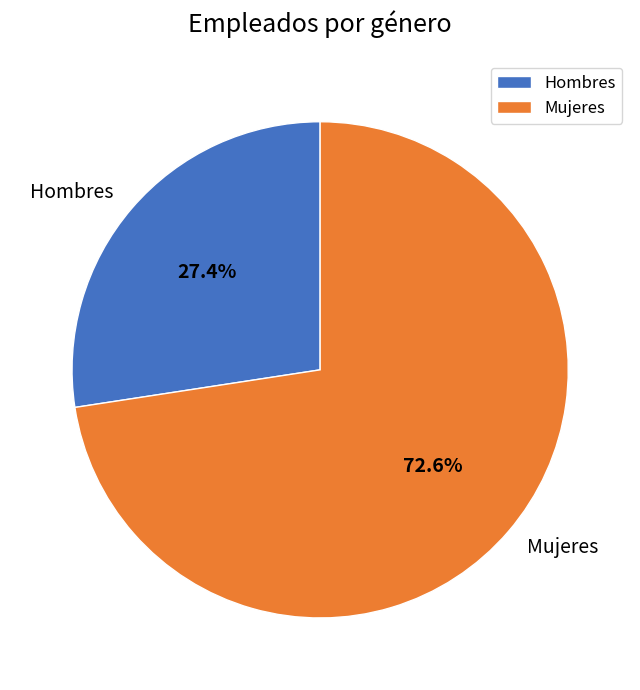

Rank the categories by value from lowest to highest.

Hombres, Mujeres